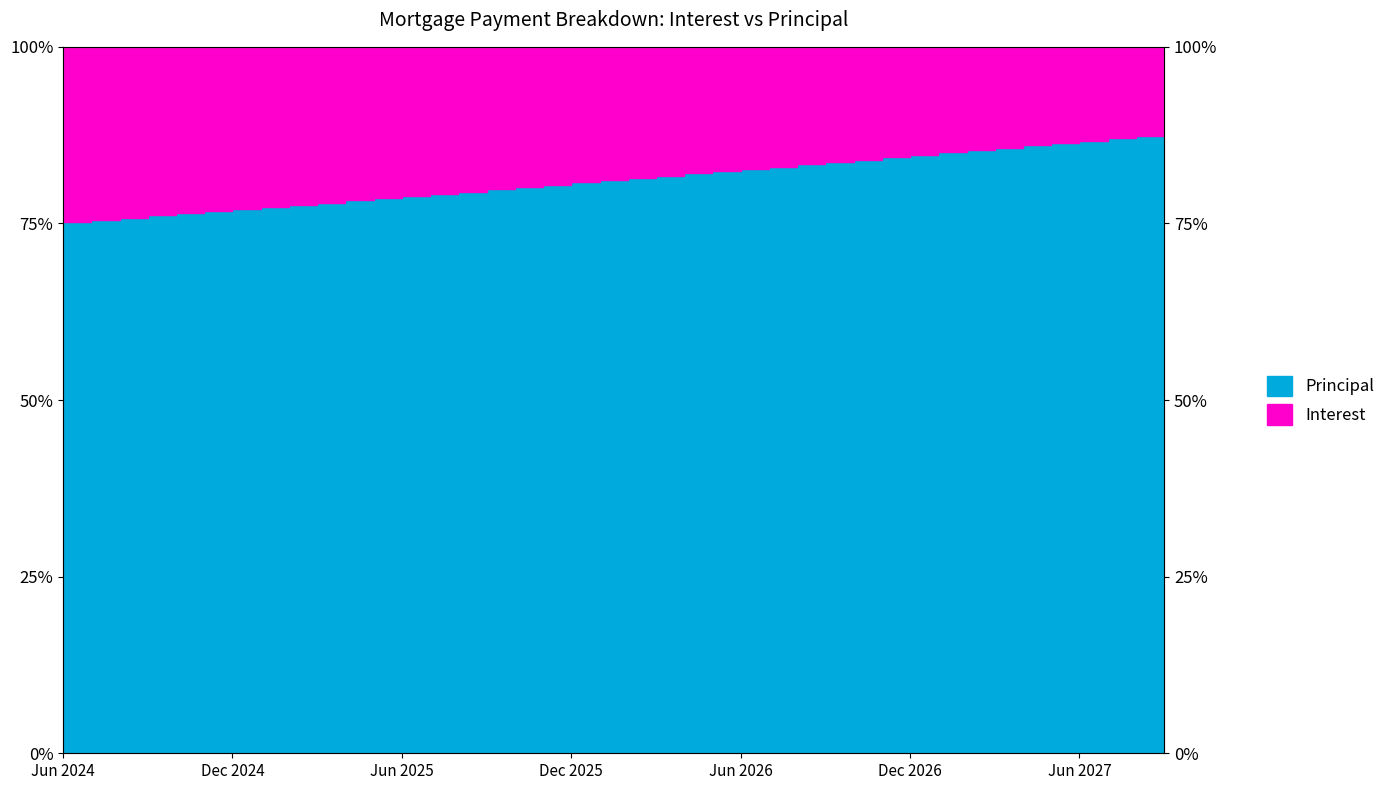

True or false: the data shows 20.8 at Oct 2024.

False